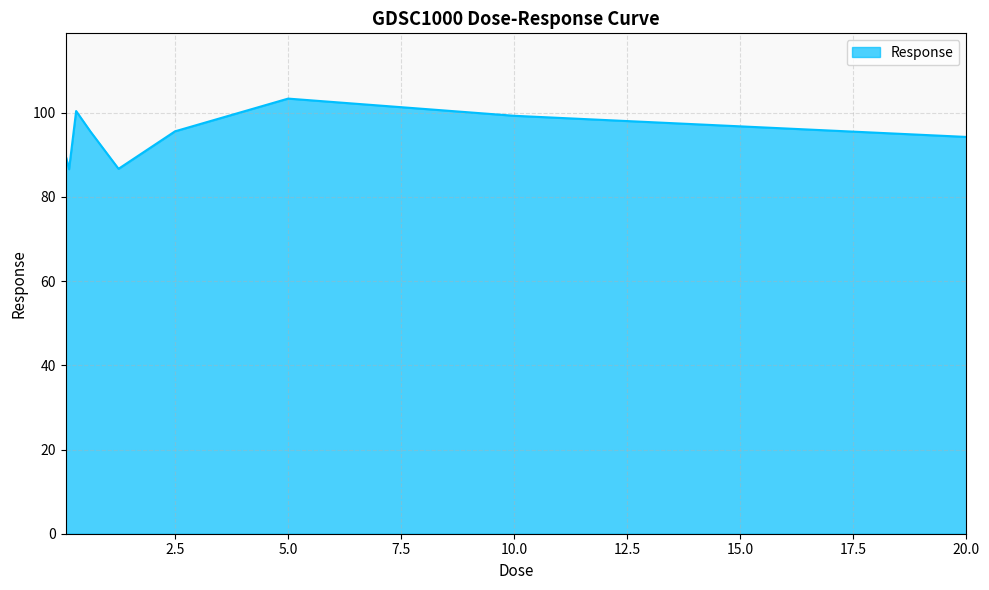

What is the difference between the maximum and minimum values?

16.8